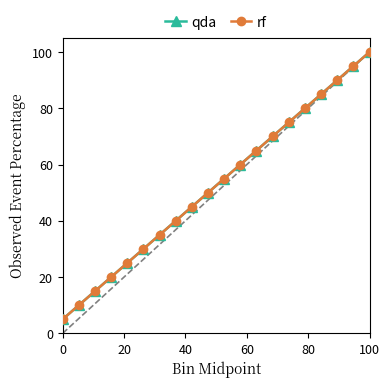

Is this an area chart (filled region under the line)?

No